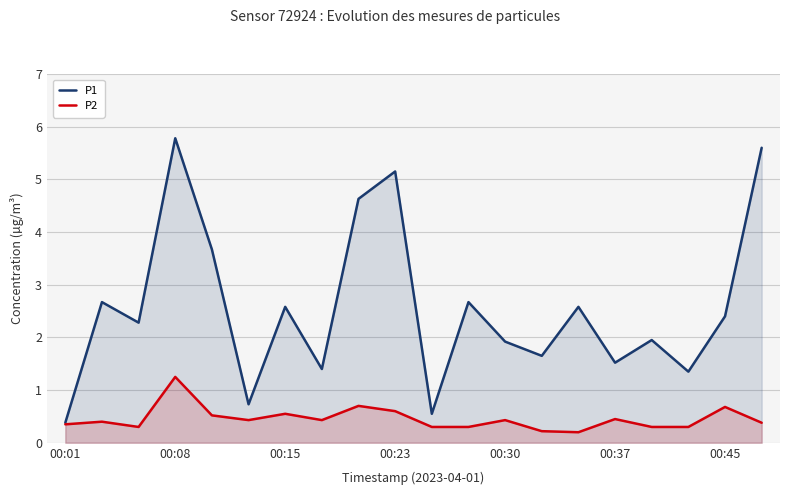

Is it true that P1 equals 3.3 at 00:23?

False